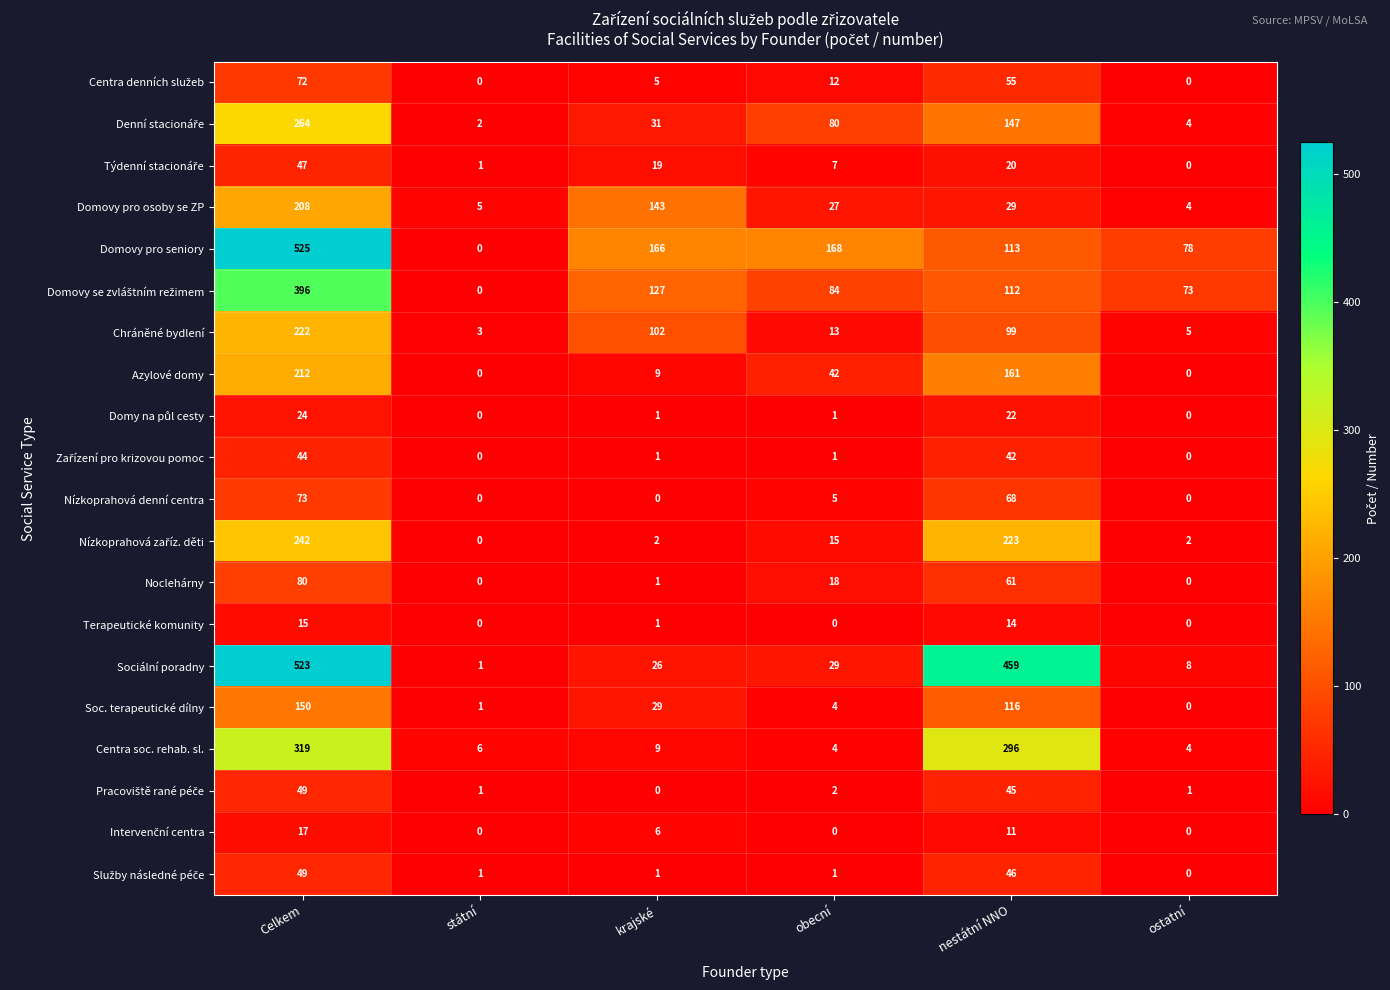

True or false: Sociální poradny has a value of 751 at nestátní NNO.

False